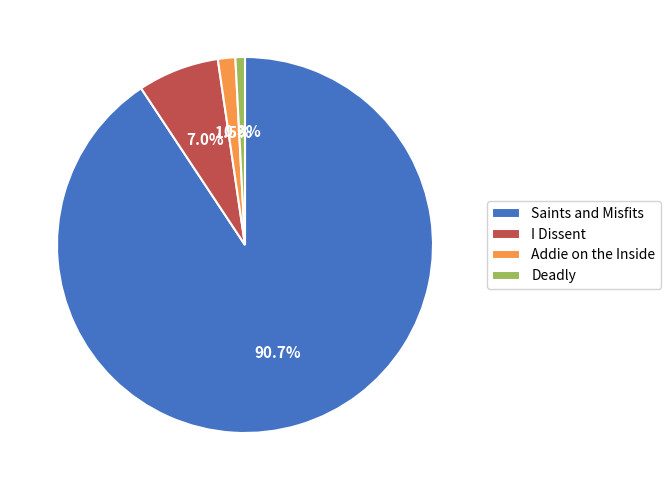

To the nearest percent, what percentage of the pie is I Dissent?

7%